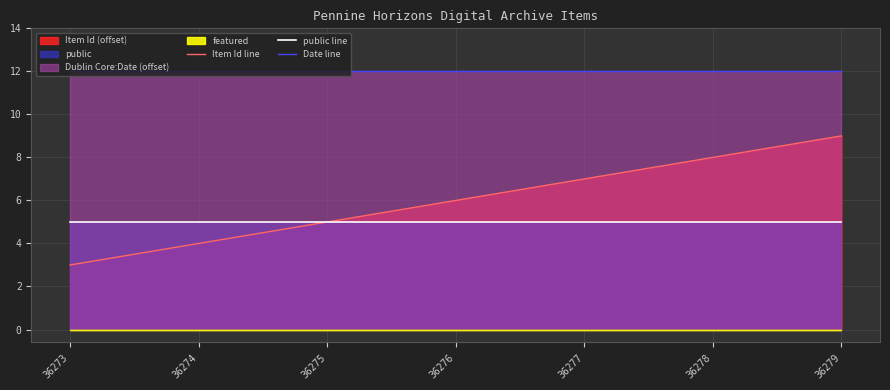

List the labels in order of Item Id line value, smallest first.

36273, 36274, 36275, 36276, 36277, 36278, 36279